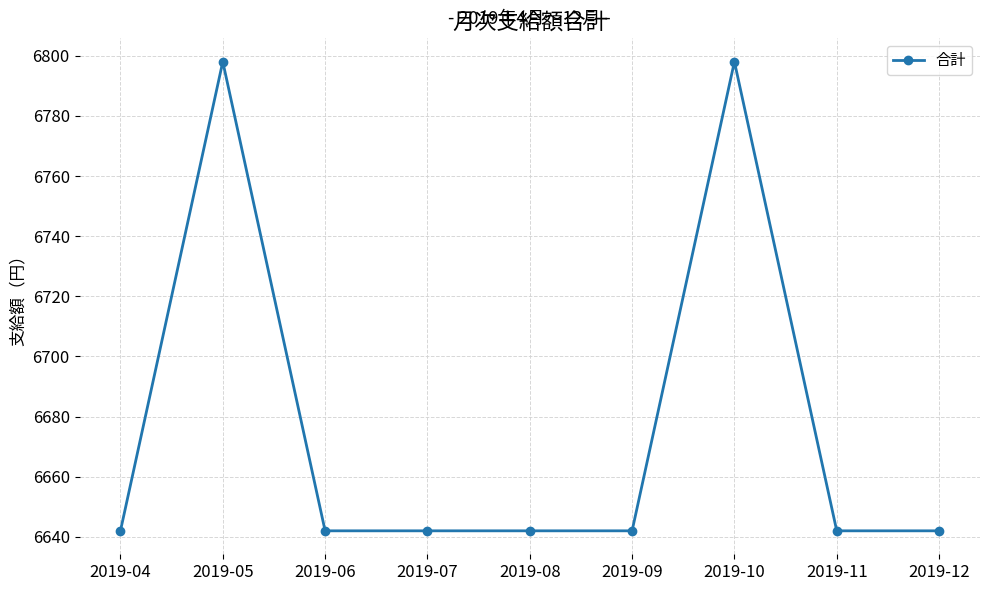

What is the difference between the maximum and minimum values?

156